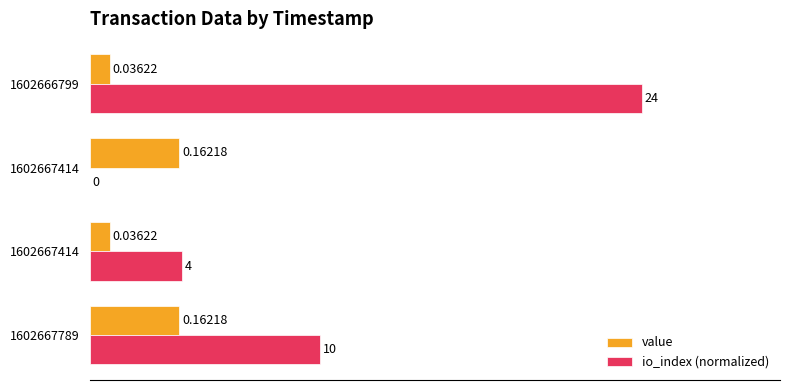

List the series in order of their peak value, highest first.

io_index (normalized), value